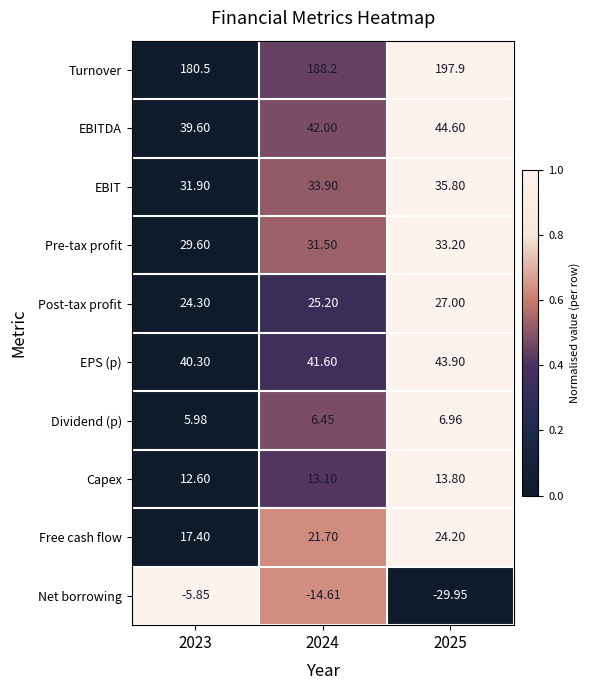

Is the value of Dividend (p) at 2024 greater than the value of Free cash flow at 2024?

No